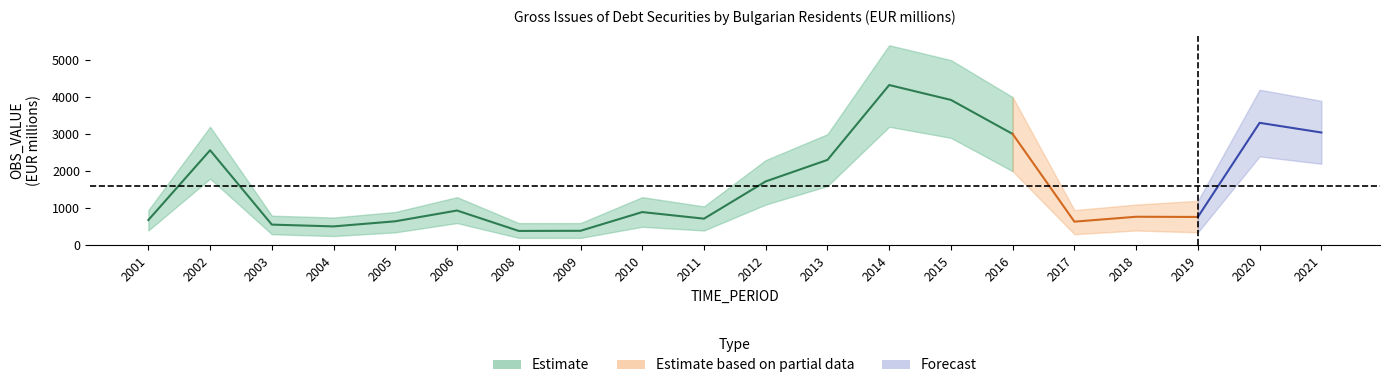

Reading left to right, transcribe all the data shown in this chart.

2001=682.7	2002=2566.0	2003=558.9	2004=510.8	2005=648.6	2006=939.1	2008=388.2	2009=392.0	2010=897.4	2011=719.1	2012=1725.3	2013=2305.4	2014=4326.4	2015=3924.5	2016=3005.3	2017=638.6	2018=771.1	2019=765.4	2020=3306.3	2021=3045.2